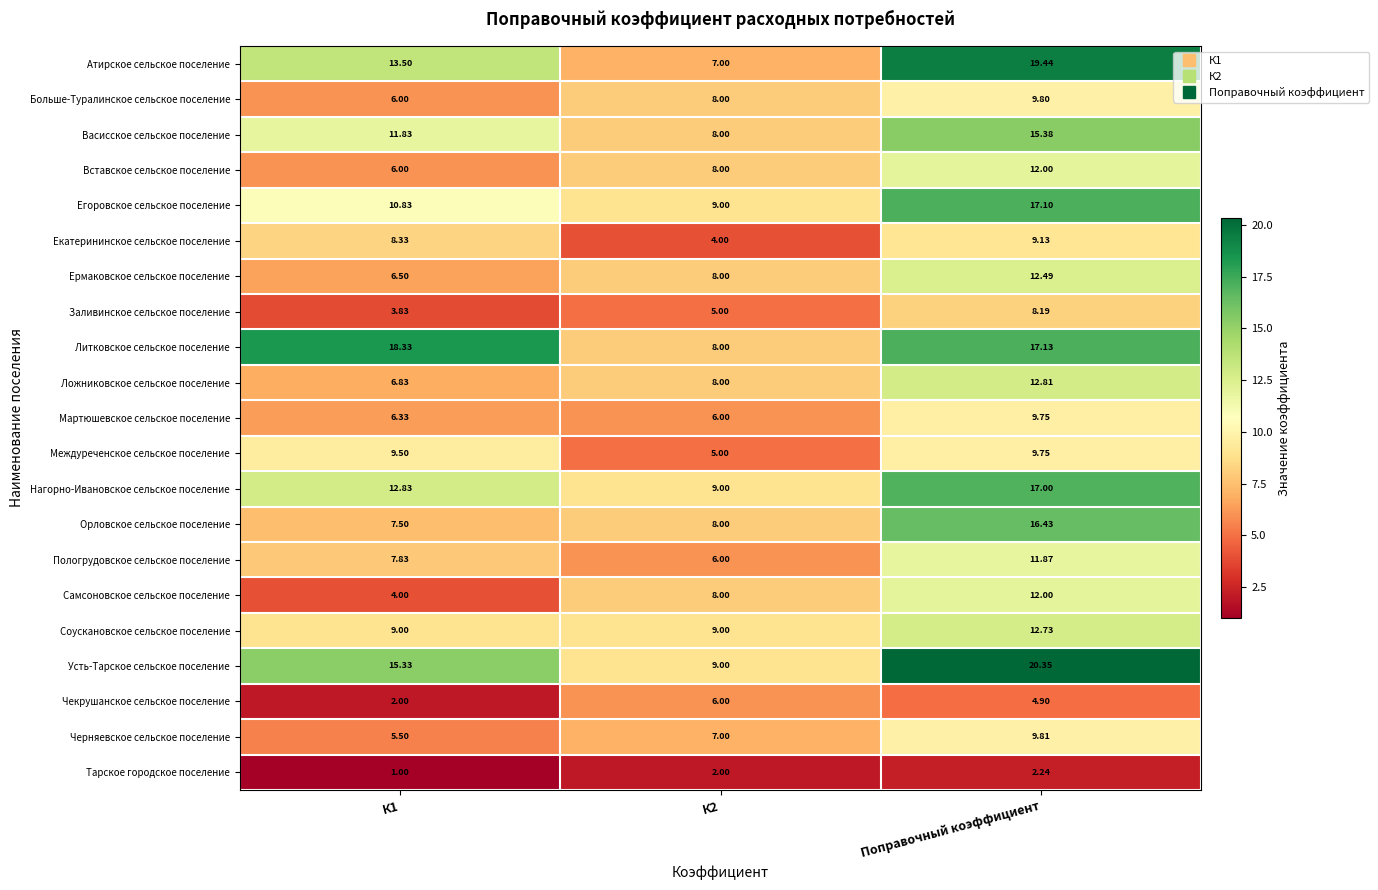

Between К1 and Поправочный коэффициент, which series saw the biggest shift?

Орловское сельское поселение